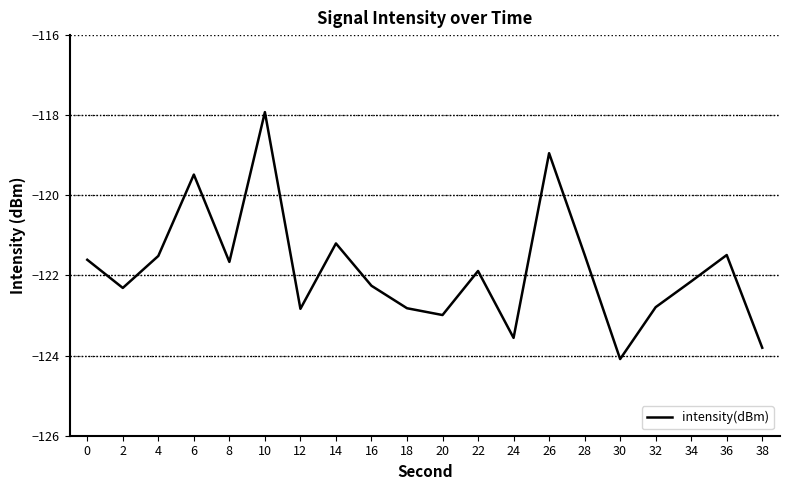

What is the smallest value displayed?

-124.1